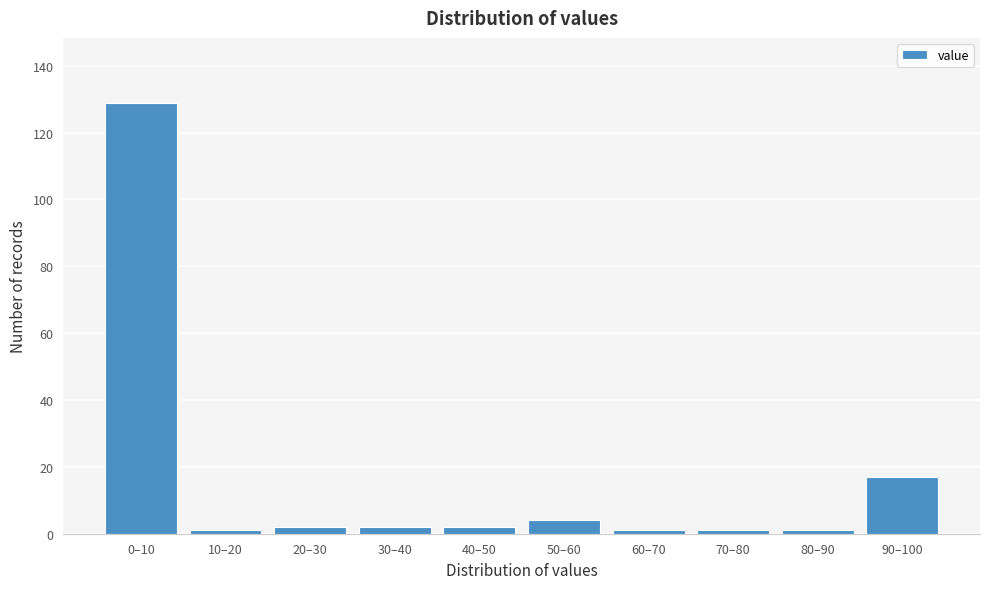

Reading right to left, list all the values displayed in this chart.

90–100=17	80–90=1	70–80=1	60–70=1	50–60=4	40–50=2	30–40=2	20–30=2	10–20=1	0–10=129